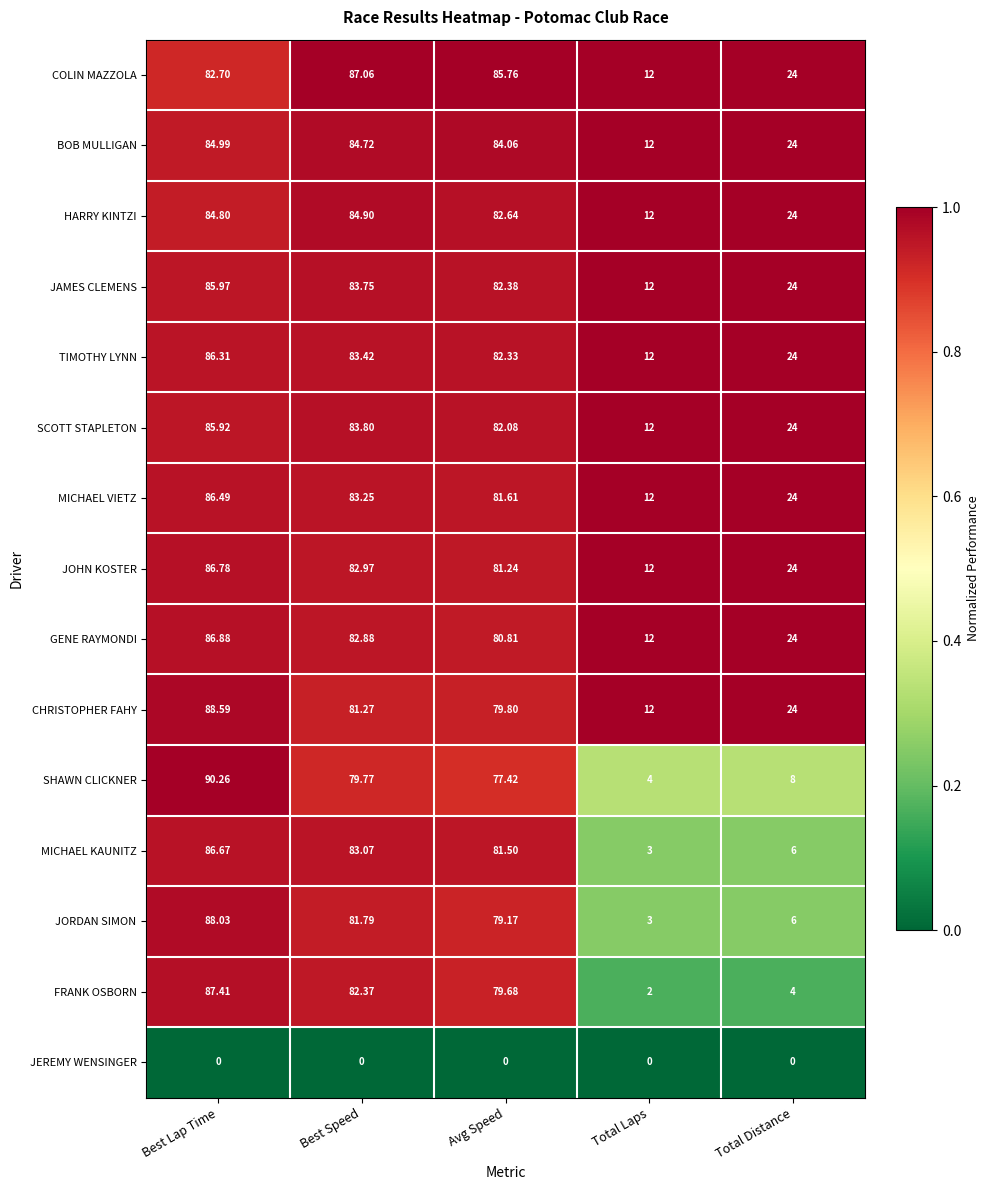

Rank the series by their maximum value, from highest to lowest.

SHAWN CLICKNER, CHRISTOPHER FAHY, JORDAN SIMON, FRANK OSBORN, COLIN MAZZOLA, GENE RAYMONDI, JOHN KOSTER, MICHAEL KAUNITZ, MICHAEL VIETZ, TIMOTHY LYNN, JAMES CLEMENS, SCOTT STAPLETON, BOB MULLIGAN, HARRY KINTZI, JEREMY WENSINGER